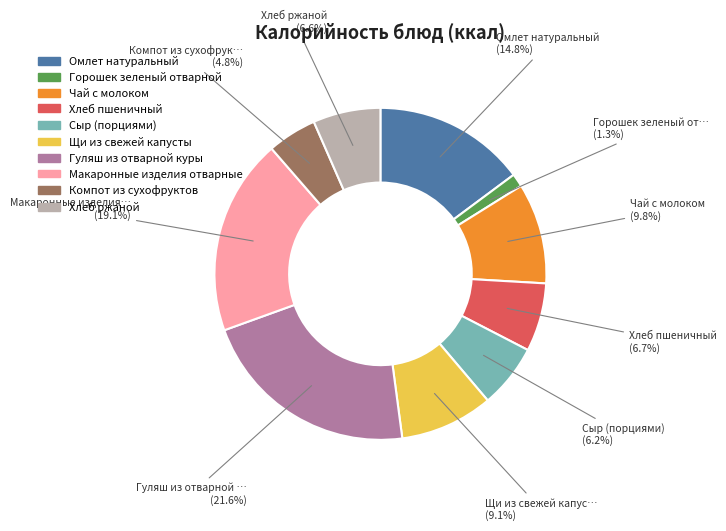

To the nearest percent, what is the combined percentage of Макаронные изделия отварные and Чай с молоком?

29%